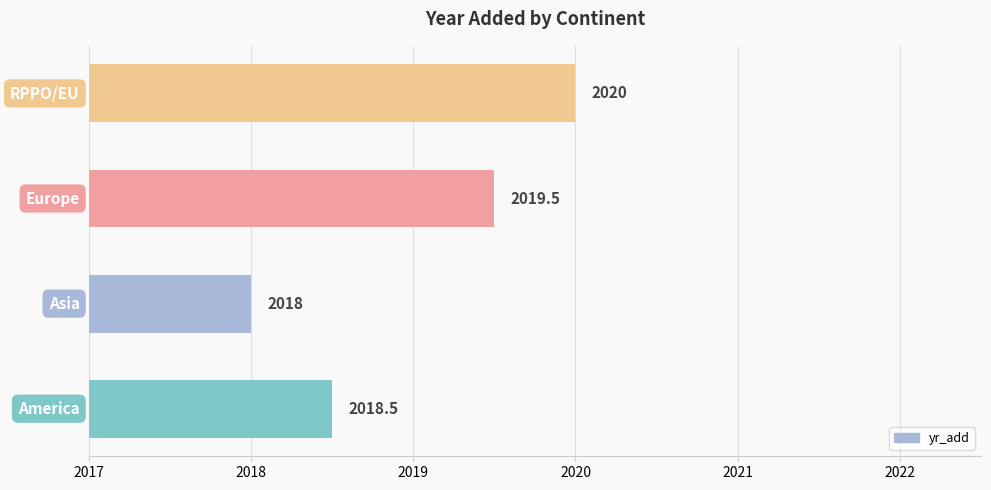

What is the average value?

2019.0